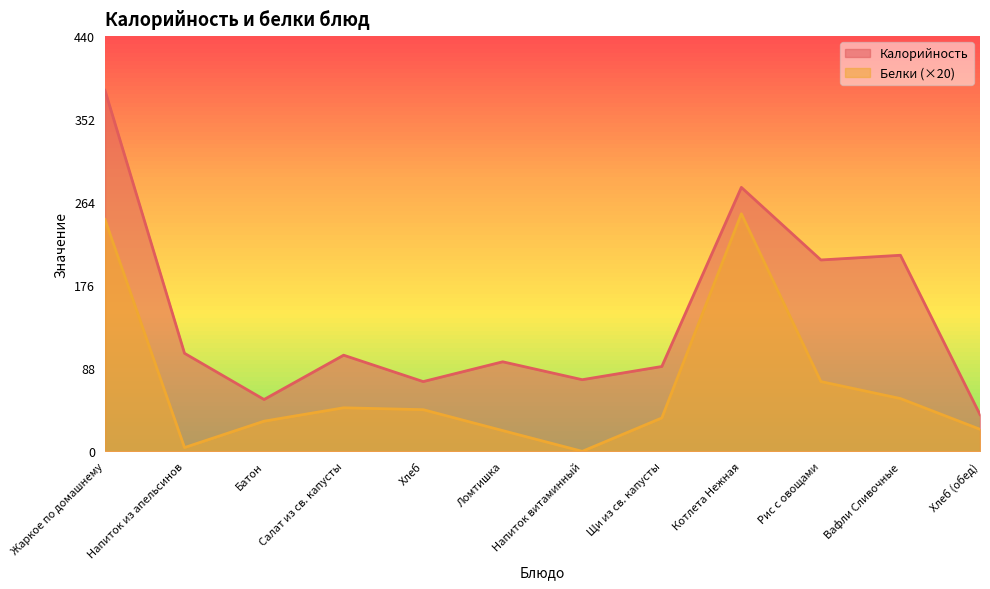

What position from the right is Хлеб?

8